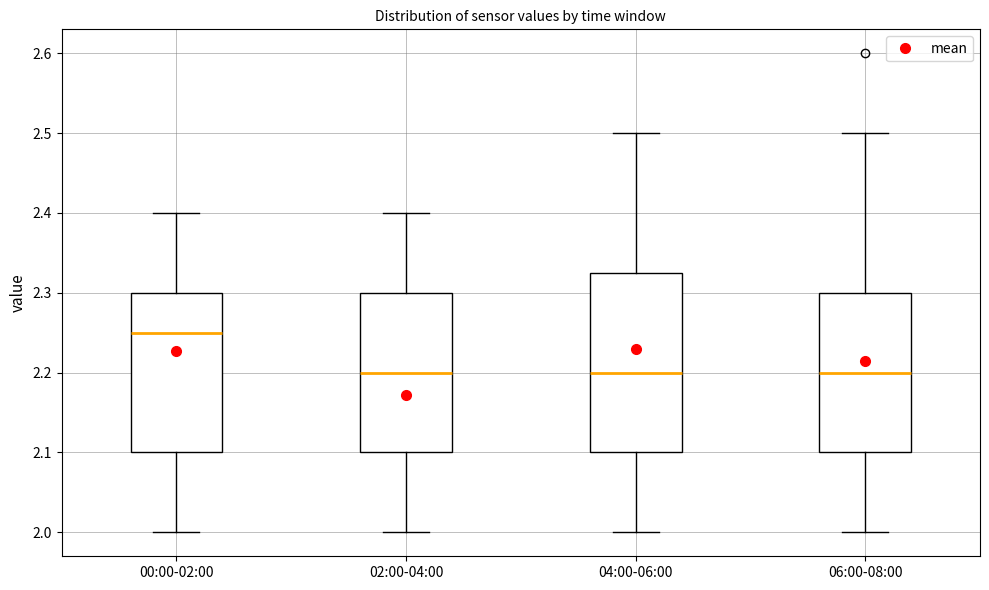

Reading left to right, transcribe this box plot: for each box, give where its median line is, the range the box spans, and where its two whiskers end, as read against the y-axis. The values are not printed on the chart, so give them approximately, as read against the axis.

00:00-02:00: median 2.25, box 2.10 to 2.30, whiskers 2.00 to 2.40
02:00-04:00: median 2.20, box 2.10 to 2.30, whiskers 2.00 to 2.40
04:00-06:00: median 2.20, box 2.10 to 2.33, whiskers 2.00 to 2.50
06:00-08:00: median 2.20, box 2.10 to 2.30, whiskers 2.00 to 2.50